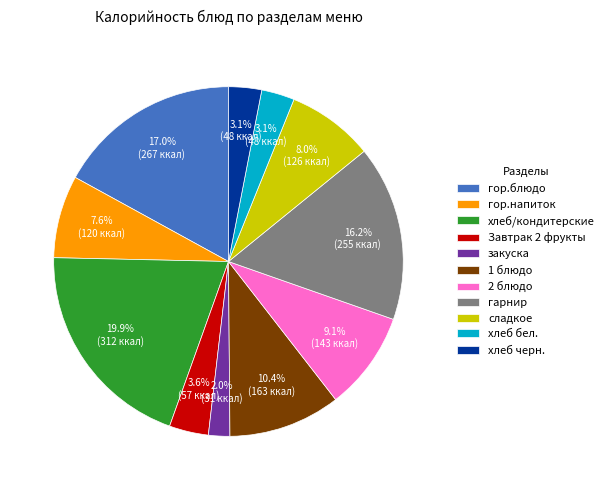

Does сладкое account for over 50% of the chart?

No